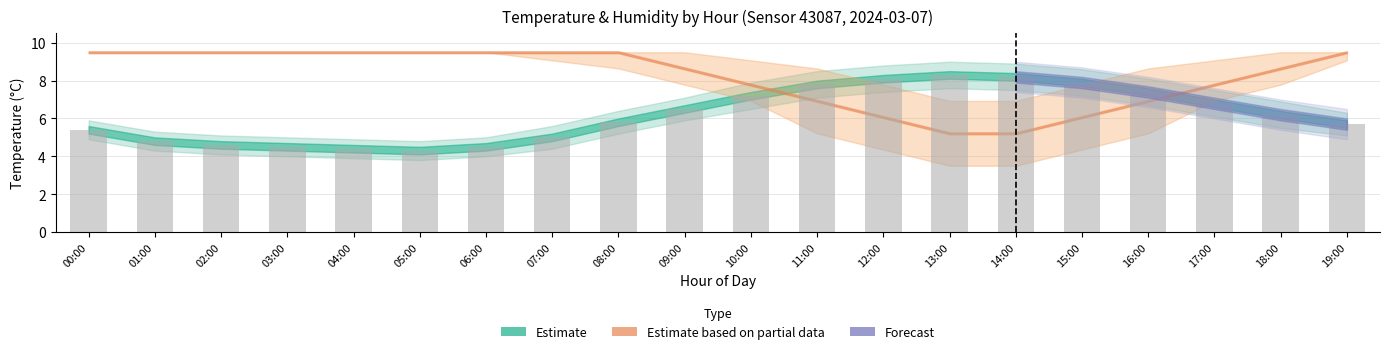

Between 04:00 and 05:00, which is larger?

04:00